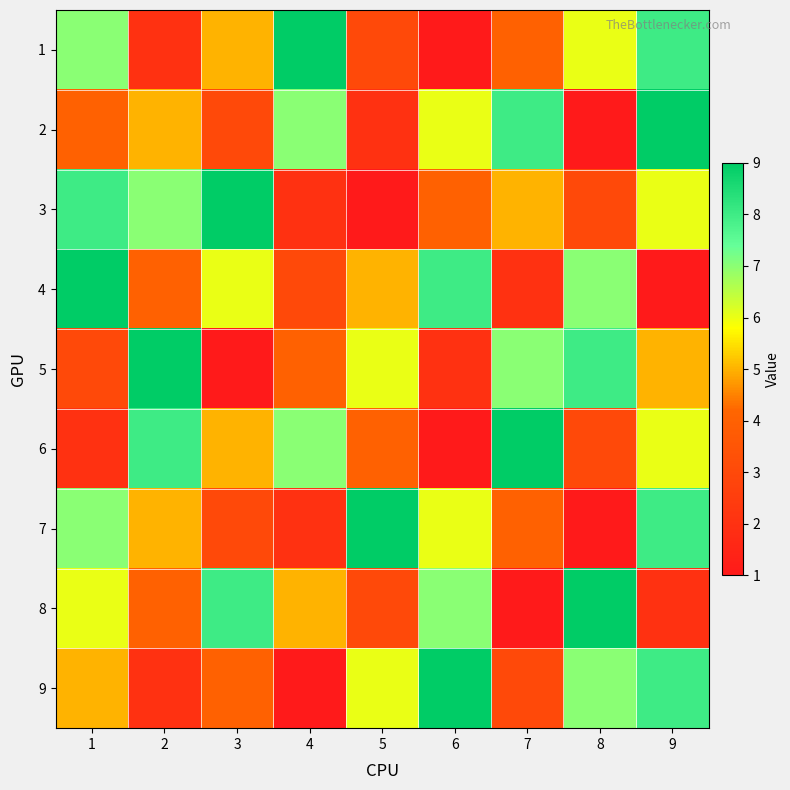

How many distinct data groups are displayed?

9